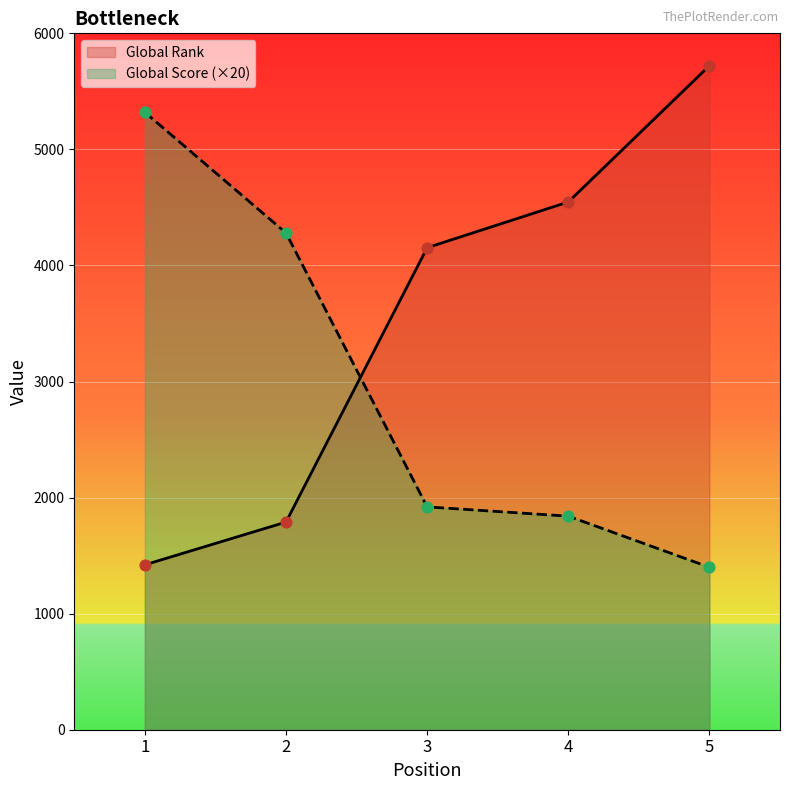

Is the value of Global Rank at 2 greater than the value of Global Score (×20) at 4?

No